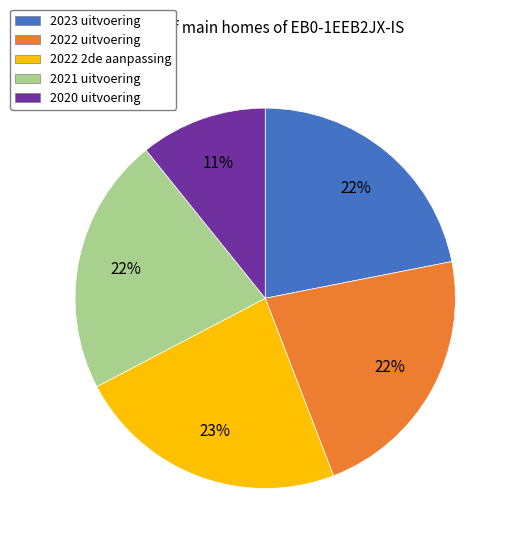

Is there any slice that represents more than half of the pie?

No